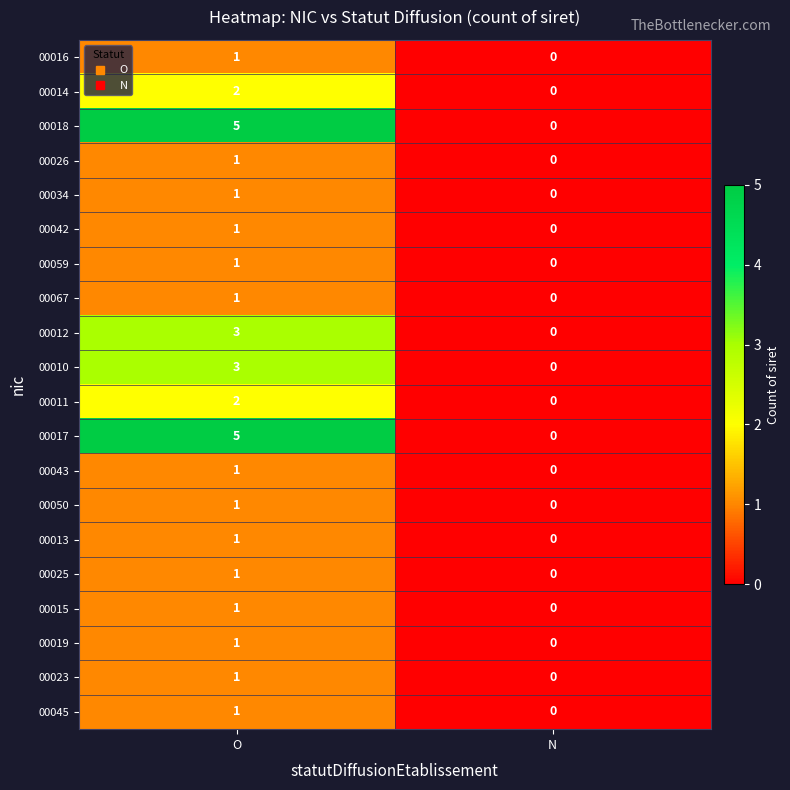

At which category is the sum across all series the highest?

O